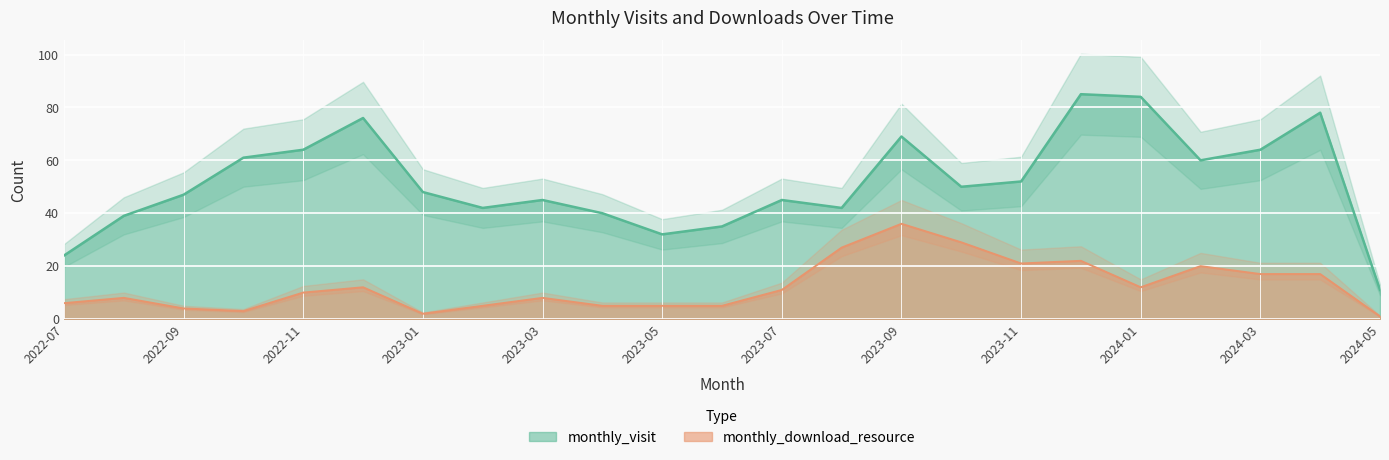

What is the average value of the monthly_download_resource series?

12